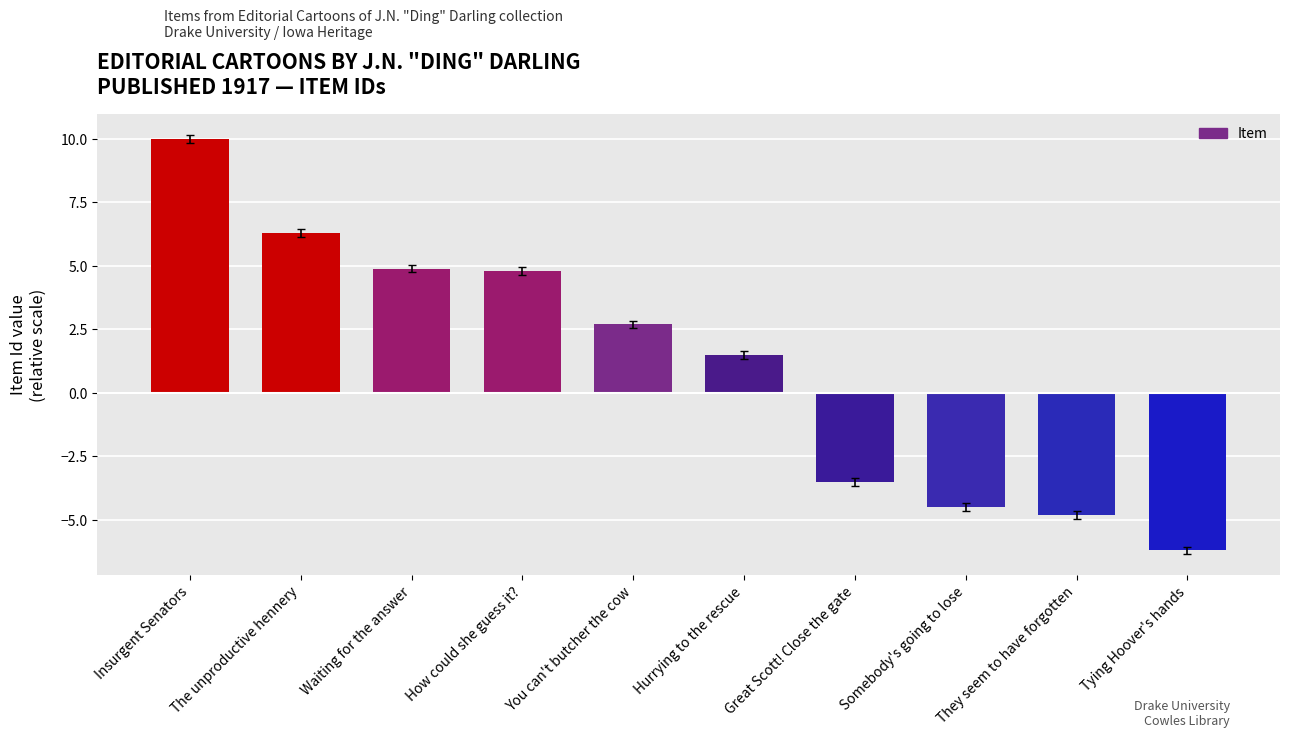

The chart shows a value of 4.9 at Waiting for the answer. True or false?

True